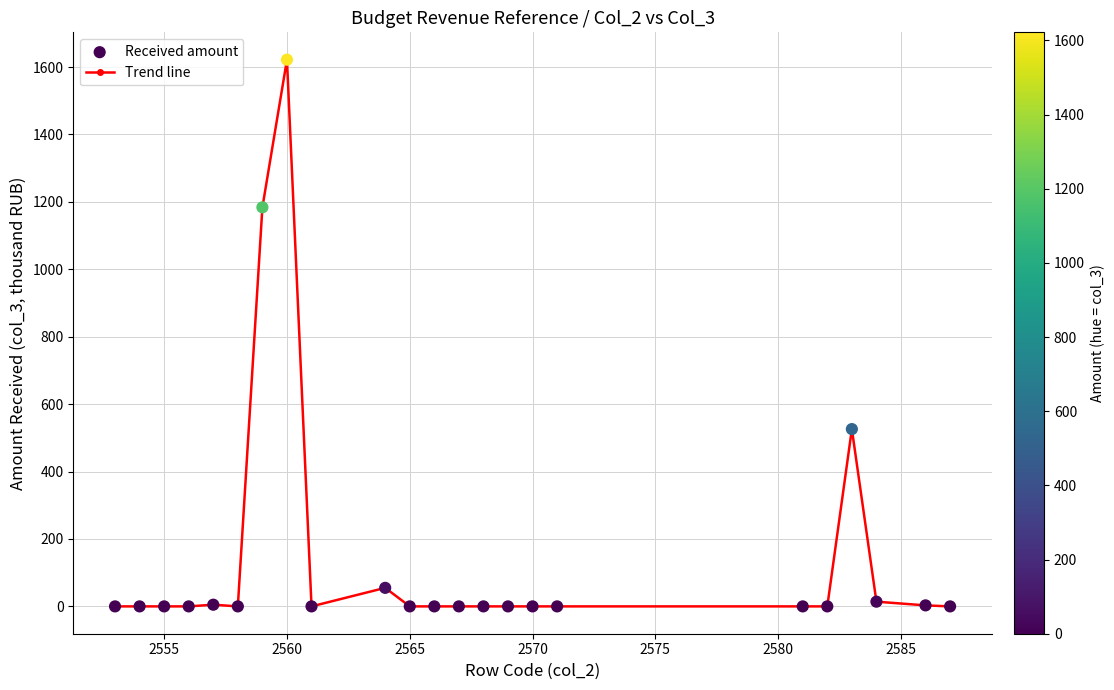

True or false: the data has more than 2 interior local peaks.

True